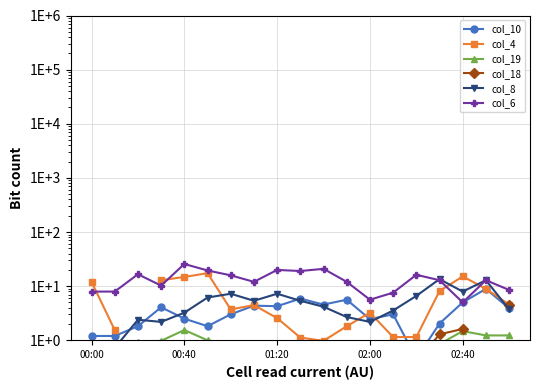

How many distinct data groups are displayed?

6